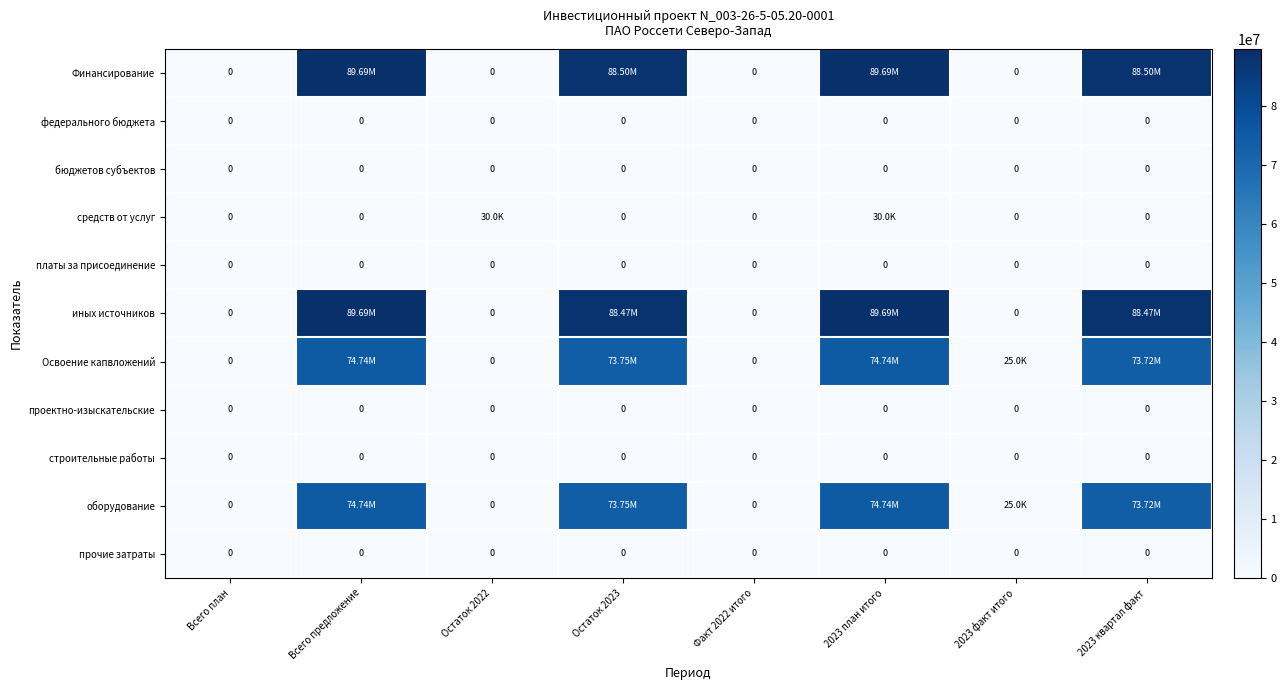

Which series changed the most between Всего предложение and 2023 план итого?

средств от услуг